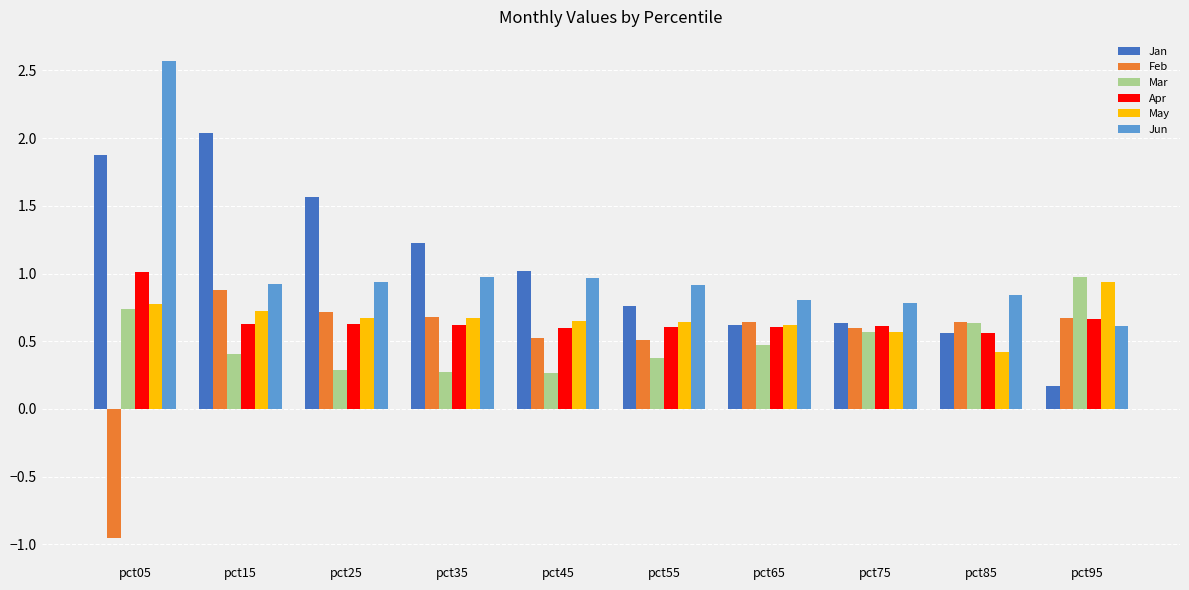

The value of Mar at pct25 is 0.3. True or false?

True